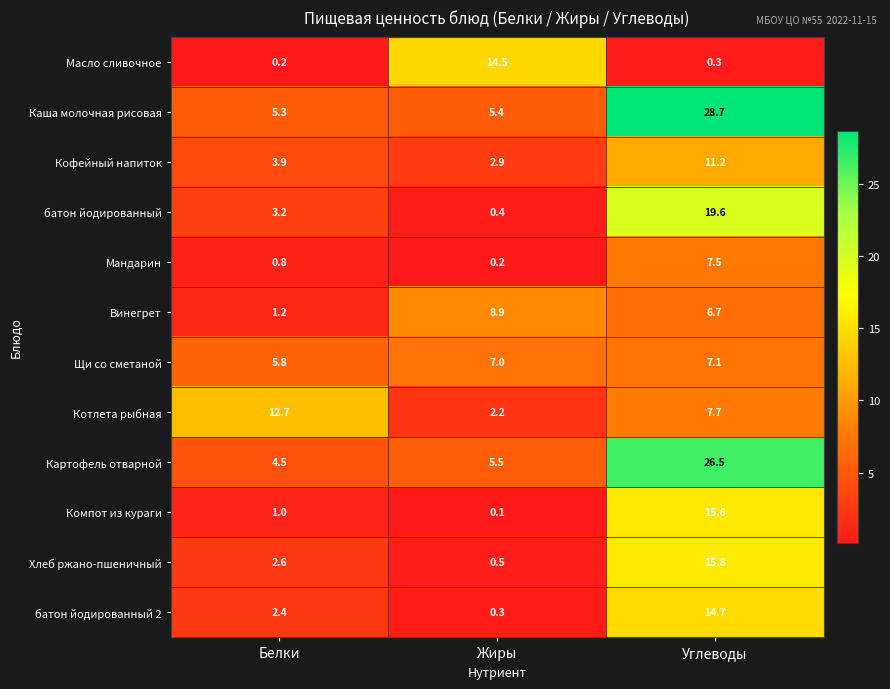

The Котлета рыбная series shows 0.5 at Жиры. True or false?

False